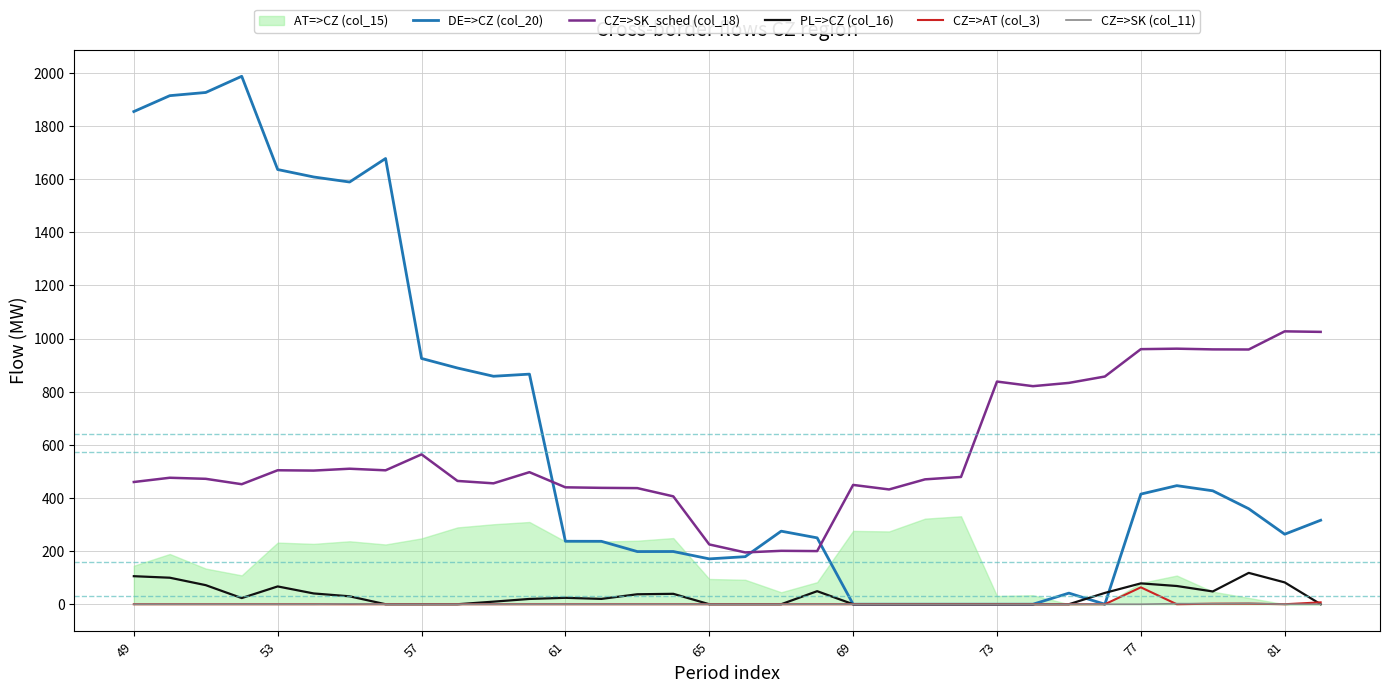

What is the maximum value for CZ=>SK (col_11)?

3.2